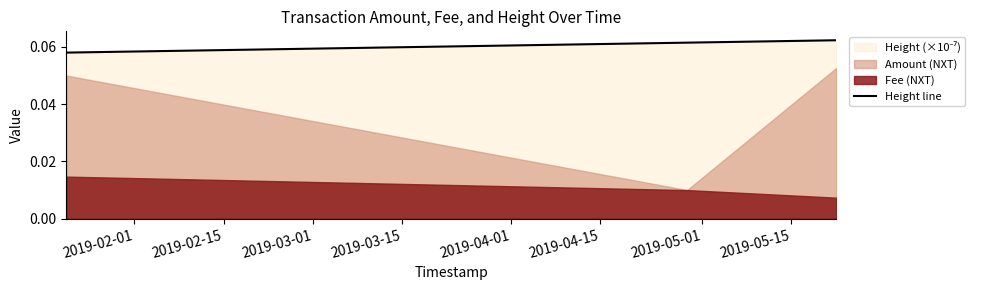

How many data points does each series have?

3